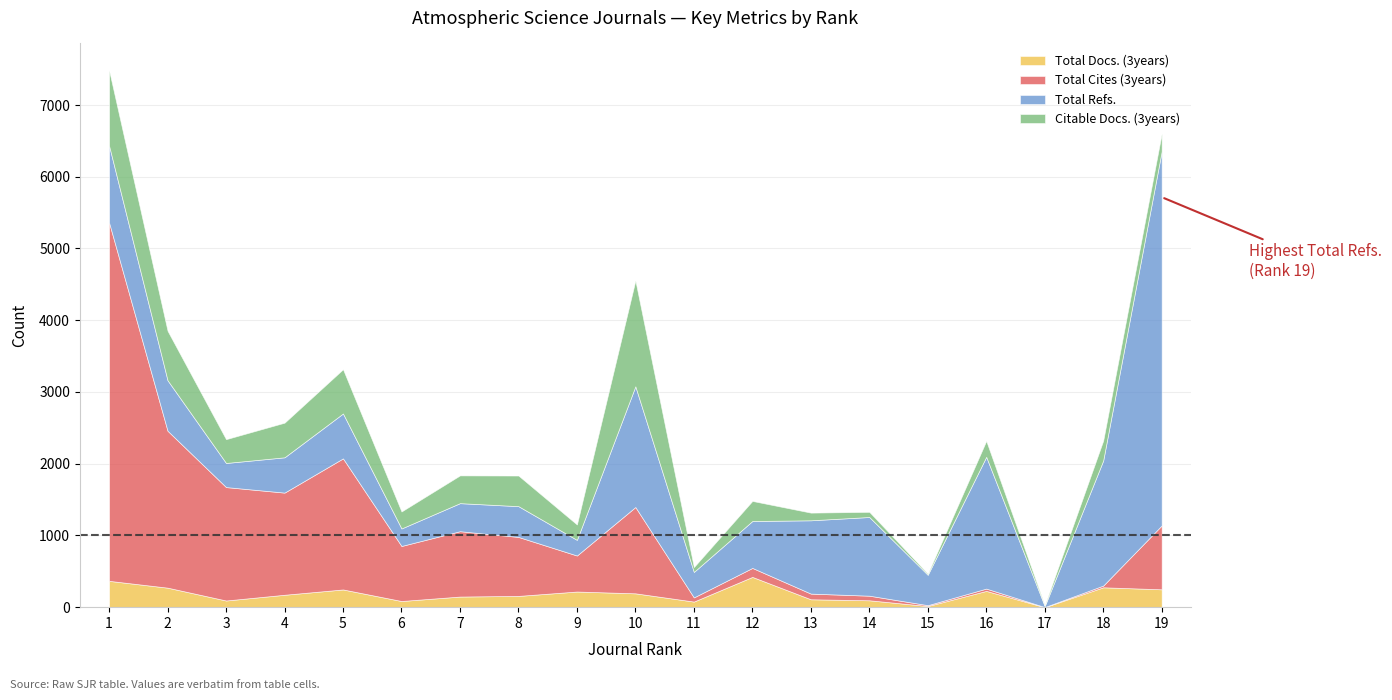

Reading left to right, list all the values displayed in this chart.

Total Docs. (3years): 1=367	2=272	3=93	4=173	5=247	6=86	7=148	8=157	9=218	10=193	11=78	12=422	13=110	14=96	15=16	16=227	17=0	18=277	19=249
Total Cites (3years): 1=4995	2=2187	3=1581	4=1424	5=1827	6=767	7=911	8=822	9=502	10=1203	11=58	12=125	13=79	14=64	15=12	16=32	17=2	18=24	19=890
Total Refs.: 1=1072	2=704	3=336	4=492	5=626	6=244	7=391	8=429	9=218	10=1683	11=355	12=654	13=1022	14=1097	15=423	16=1837	17=13	18=1744	19=5216
Citable Docs. (3years): 1=1050	2=690	3=332	4=483	5=617	6=237	7=387	8=427	9=215	10=1475	11=68	12=280	13=107	14=72	15=16	16=223	17=12	18=277	19=246